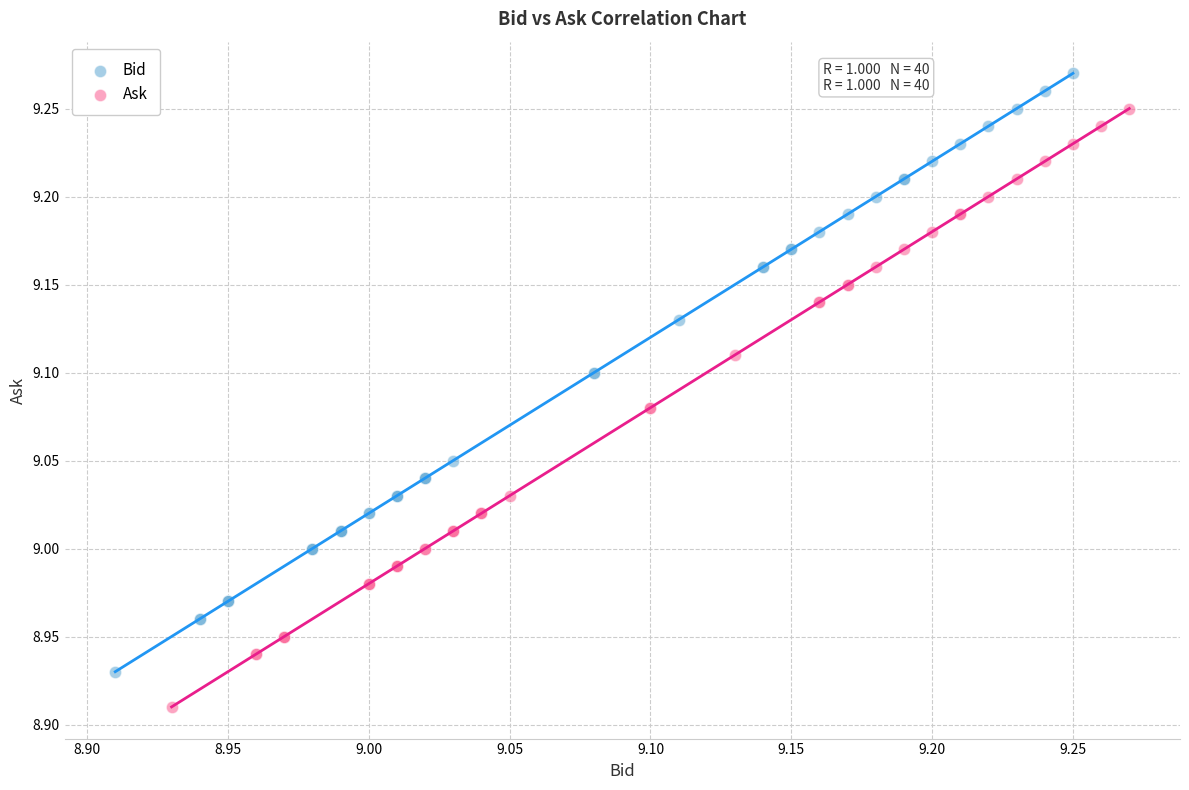

Which series reaches the minimum Y coordinate?

Ask